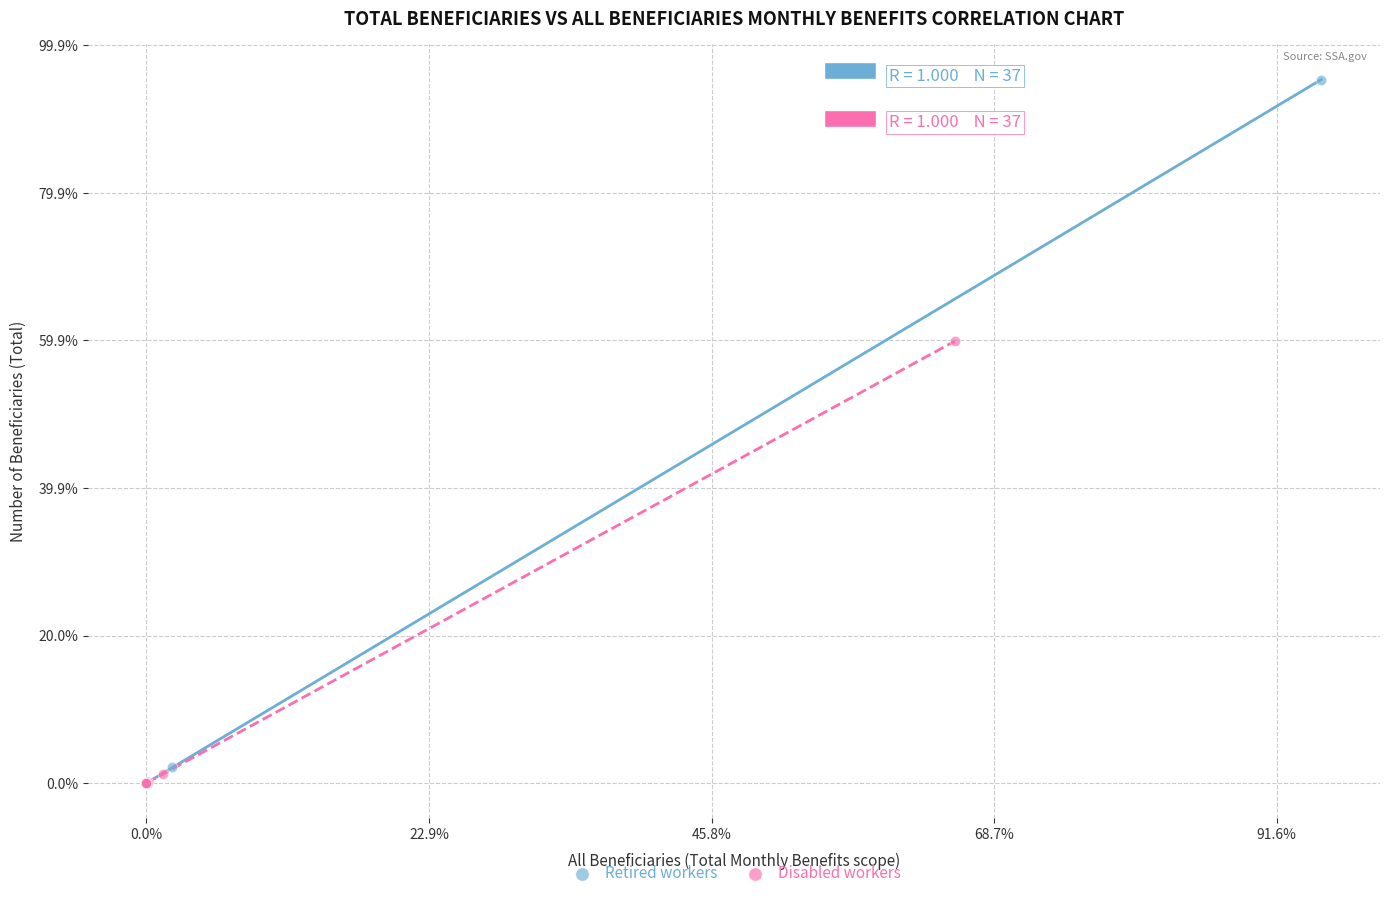

What are all the series names shown in the legend?

Retired workers, Disabled workers